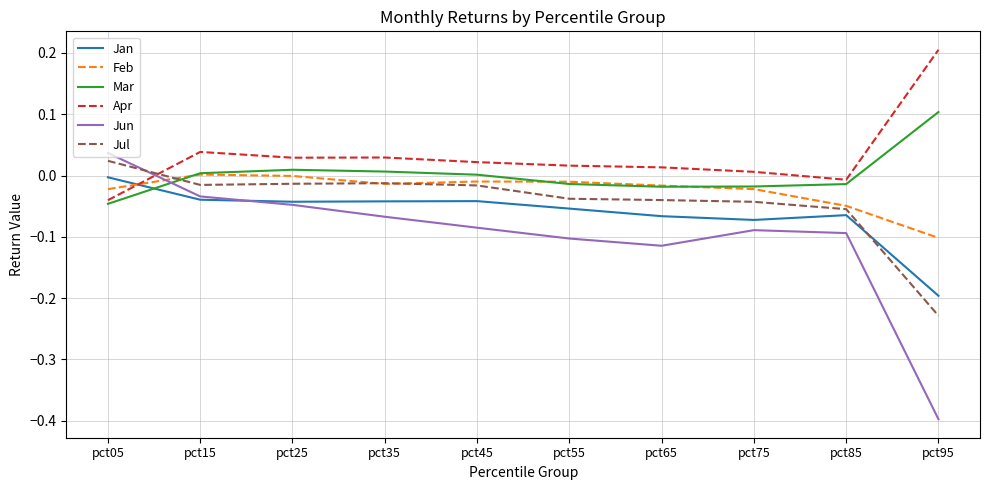

Which series has the largest total across all categories?

Apr